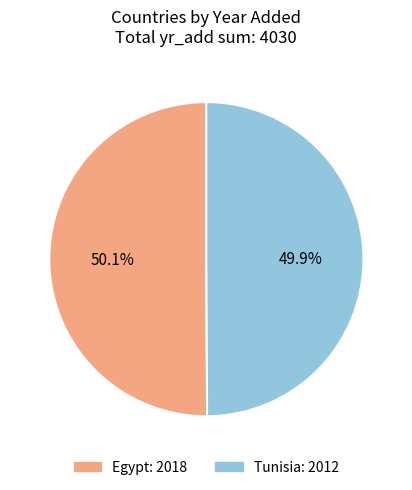

To the nearest percent, what percentage of the pie is Tunisia?

50%